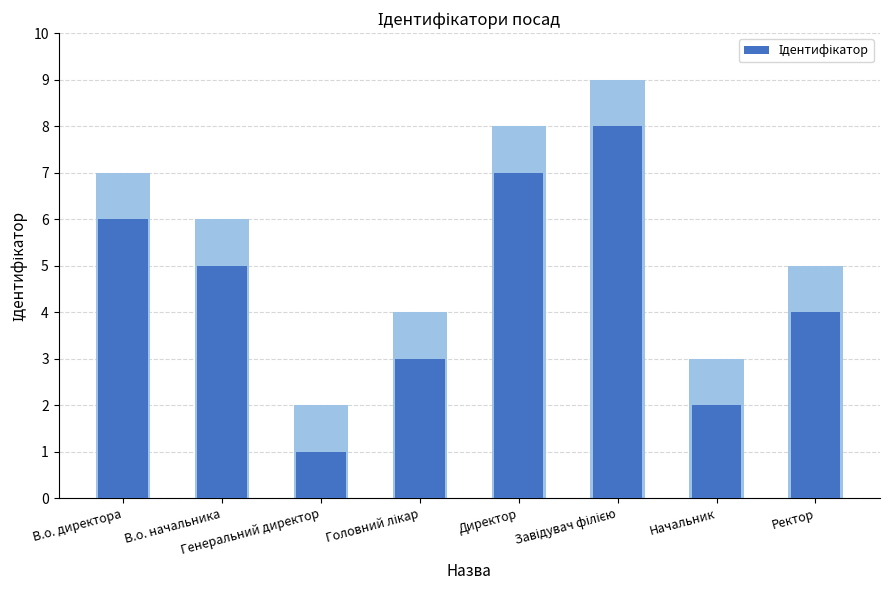

What is the approximate value at Ректор?

4